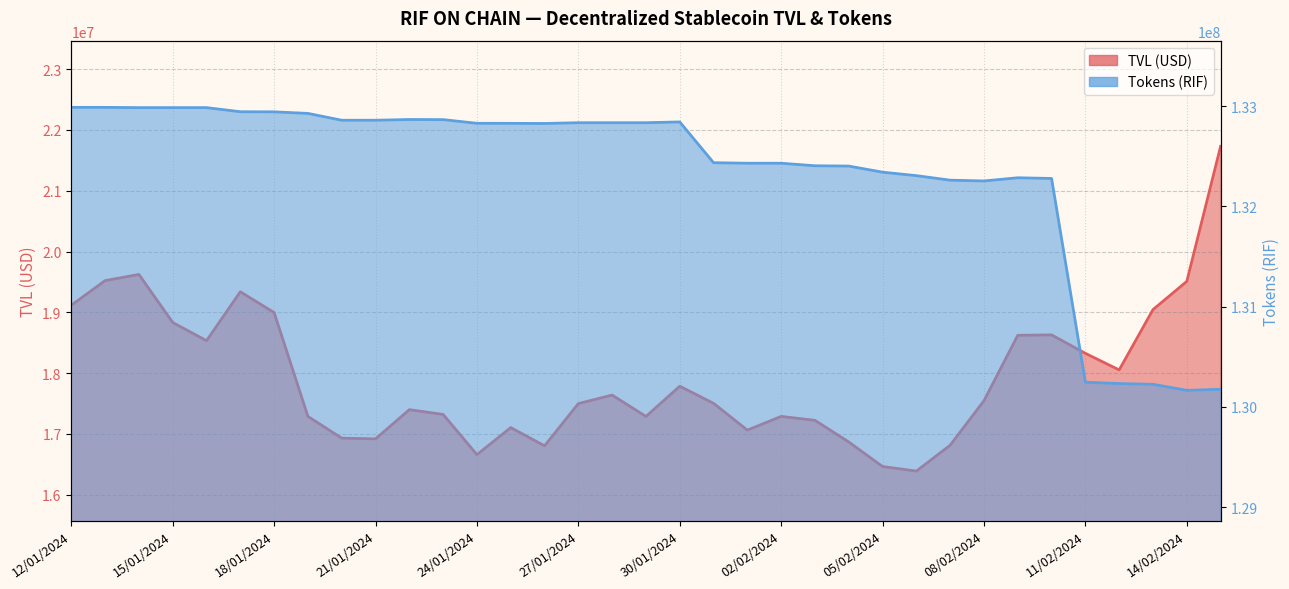

Rank the series at 09/02/2024 from lowest to highest value.

TVL (USD), Tokens (RIF)